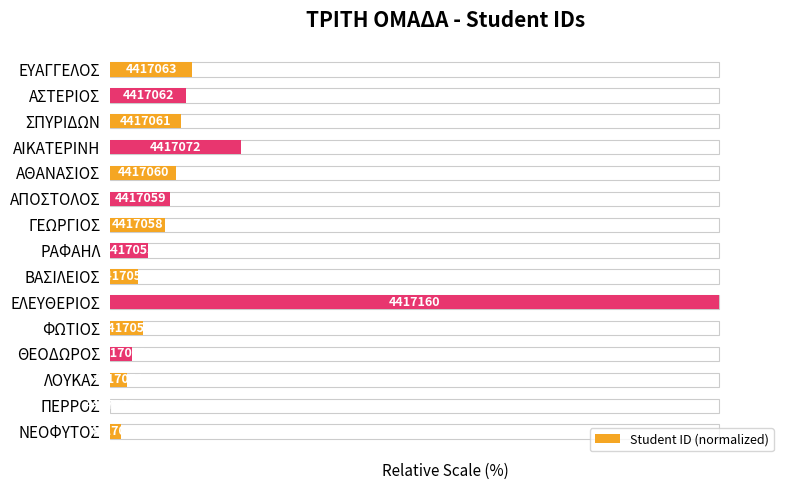

What is the greatest value displayed?

100.0